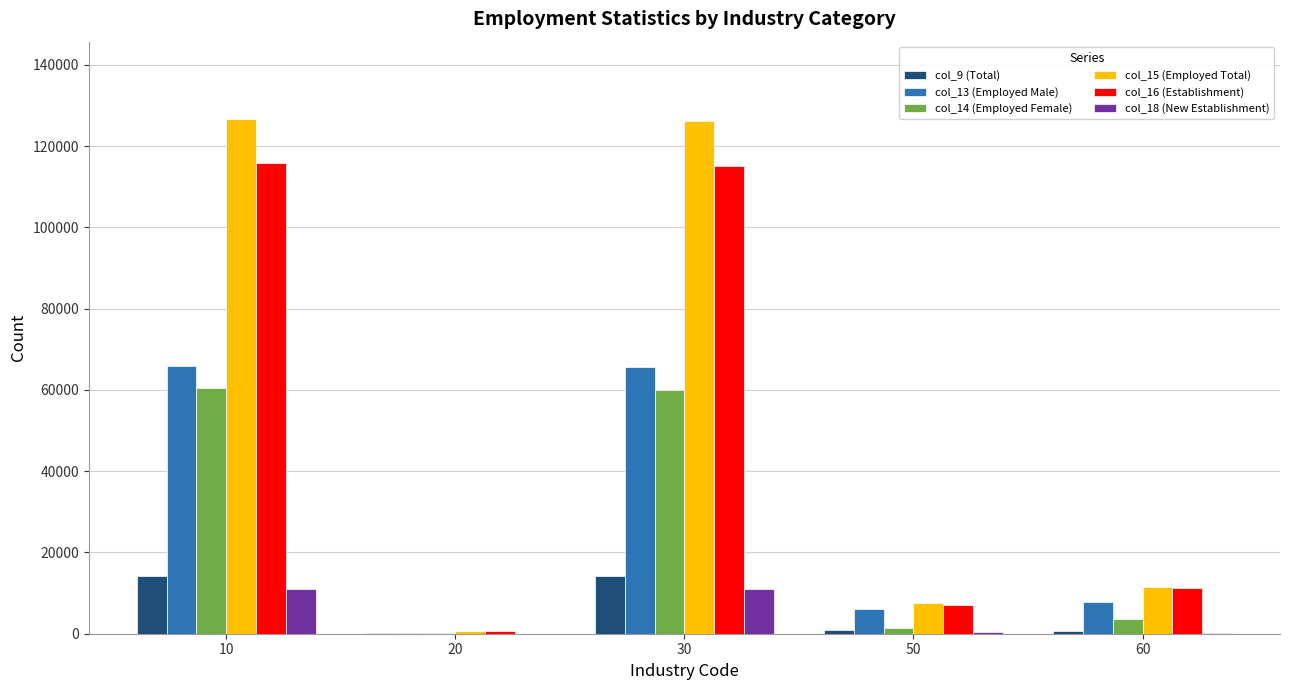

Is the value of col_13 (Employed Male) at 30 greater than the value of col_18 (New Establishment) at 50?

Yes